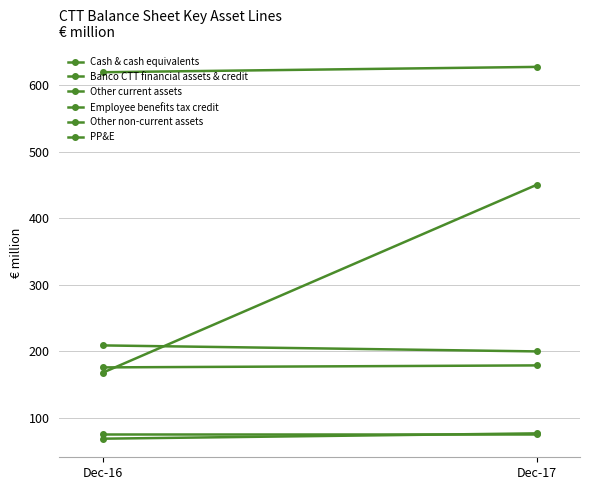

At which category is the sum across all series the highest?

Dec-17